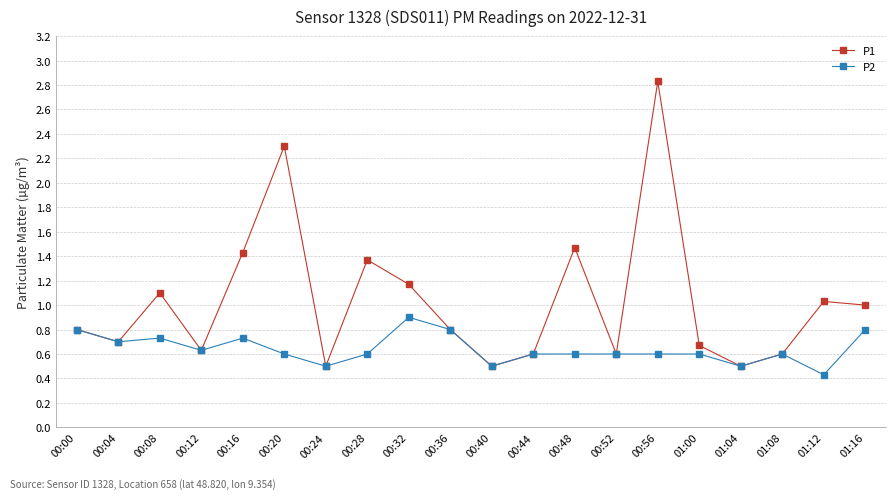

True or false: P1 has more than 0 points higher than both neighbors.

True